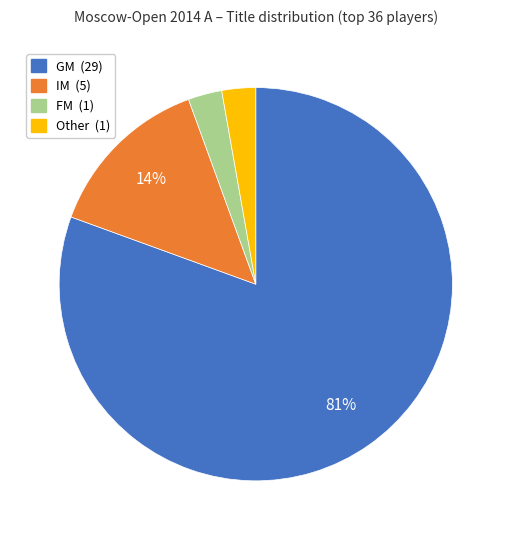

To the nearest percent, what is the average slice percentage?

25%